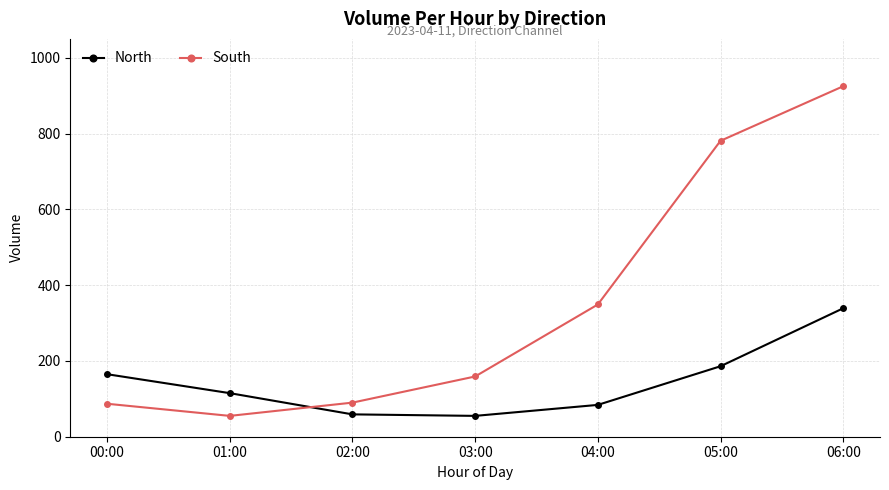

Which category has the highest value across all series?

06:00